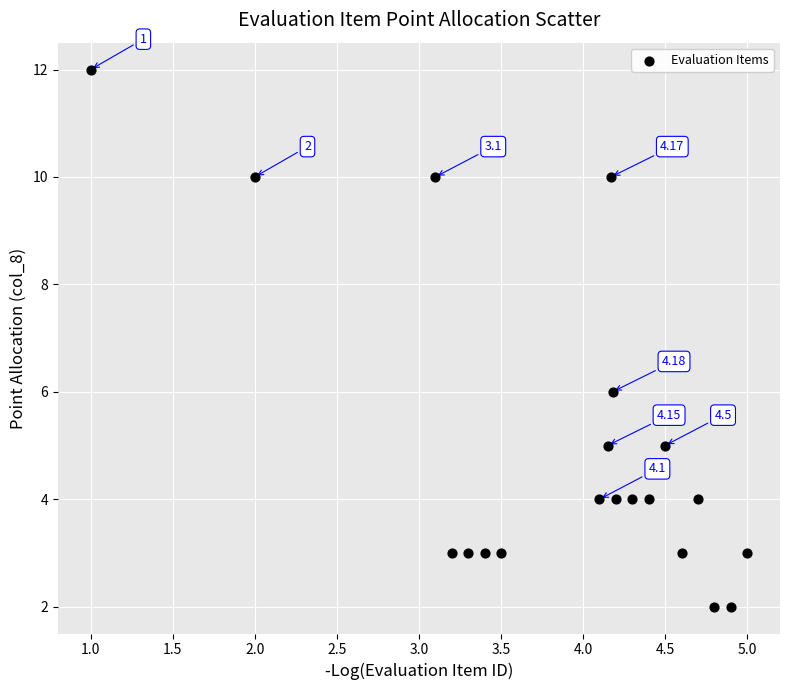

What is the range of Y values (max minus min)?

10